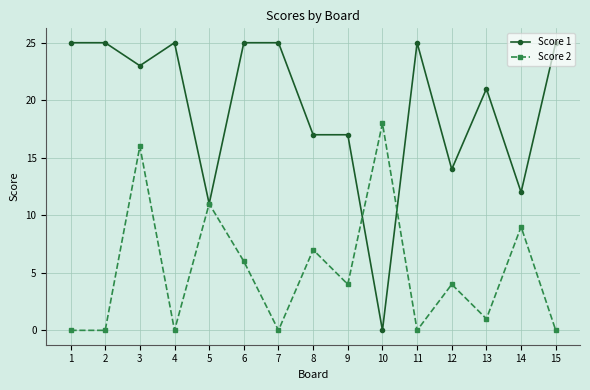

The Score 2 series shows 4 at 14. True or false?

False